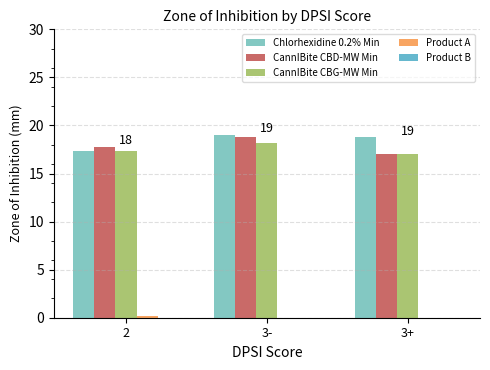

Is it true that CannIBite CBG-MW Min equals 25.1 at 3+?

False